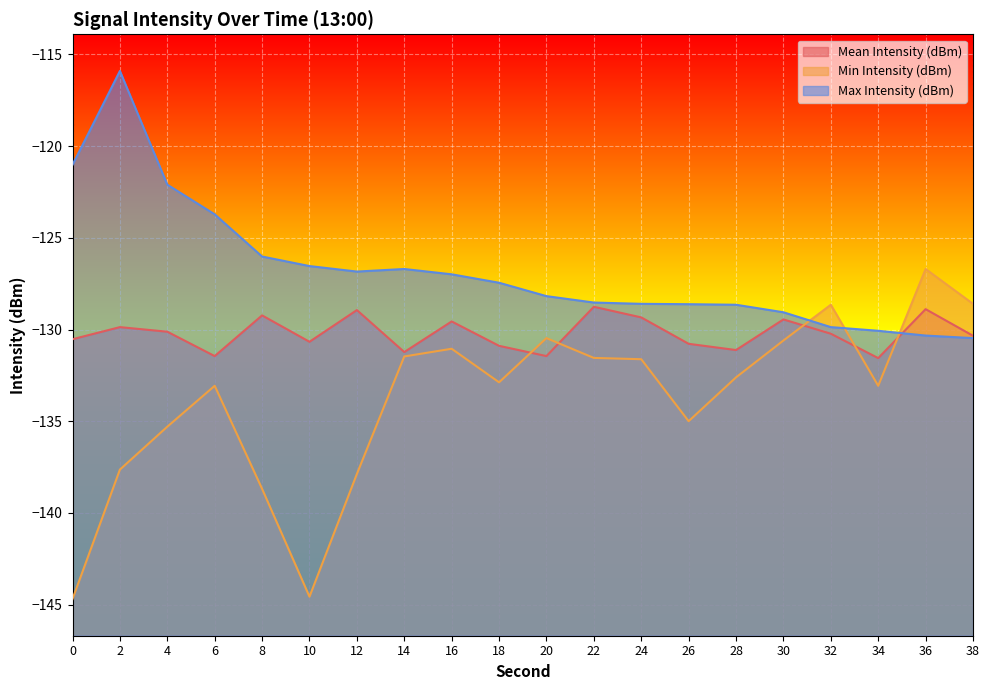

Between 26 and 34, which series saw the biggest shift?

Min Intensity (dBm)